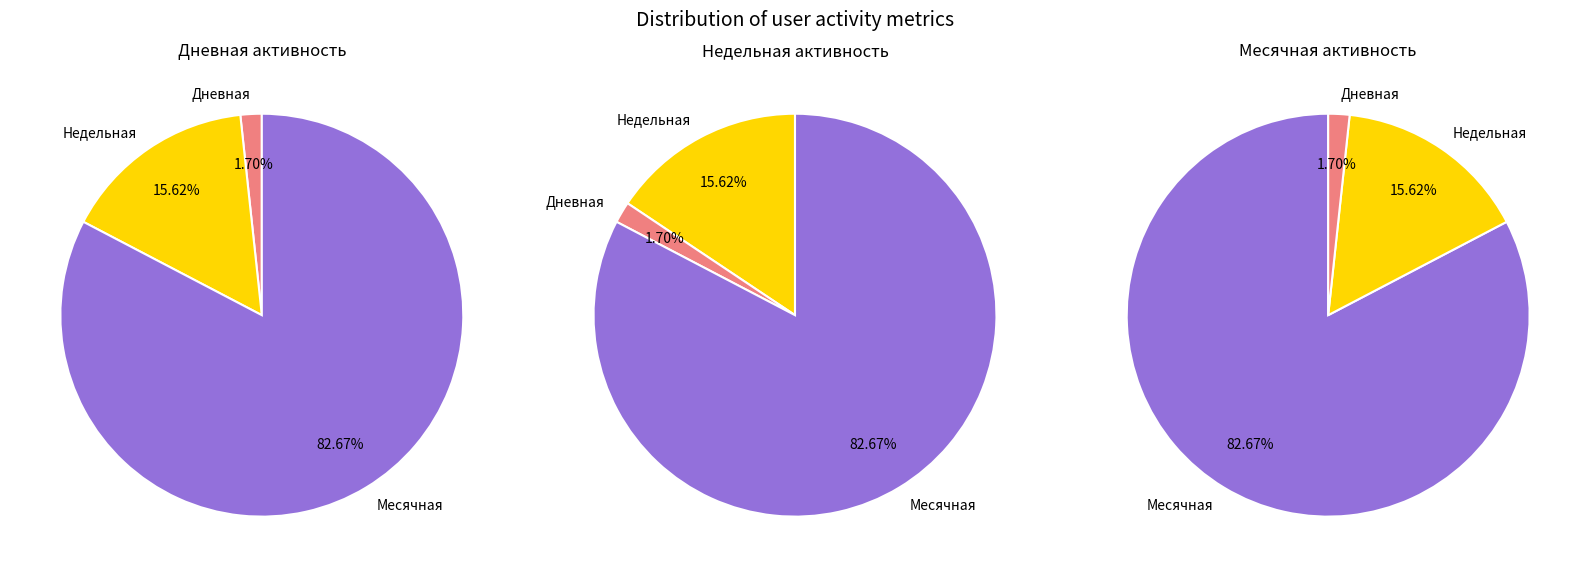

Does 29 represent more than half of the total?

No